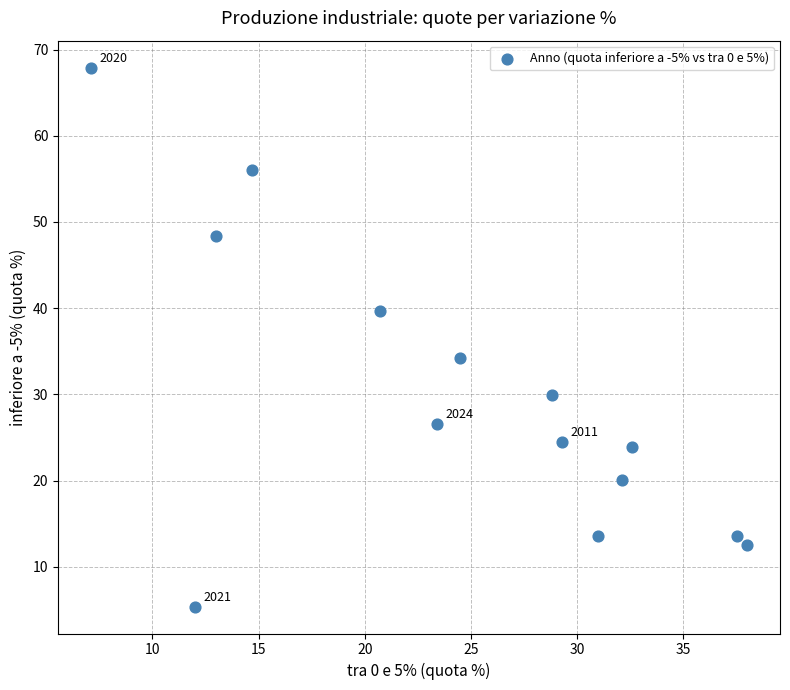

What Y value in the scatter plot is closest to 36?

34.2